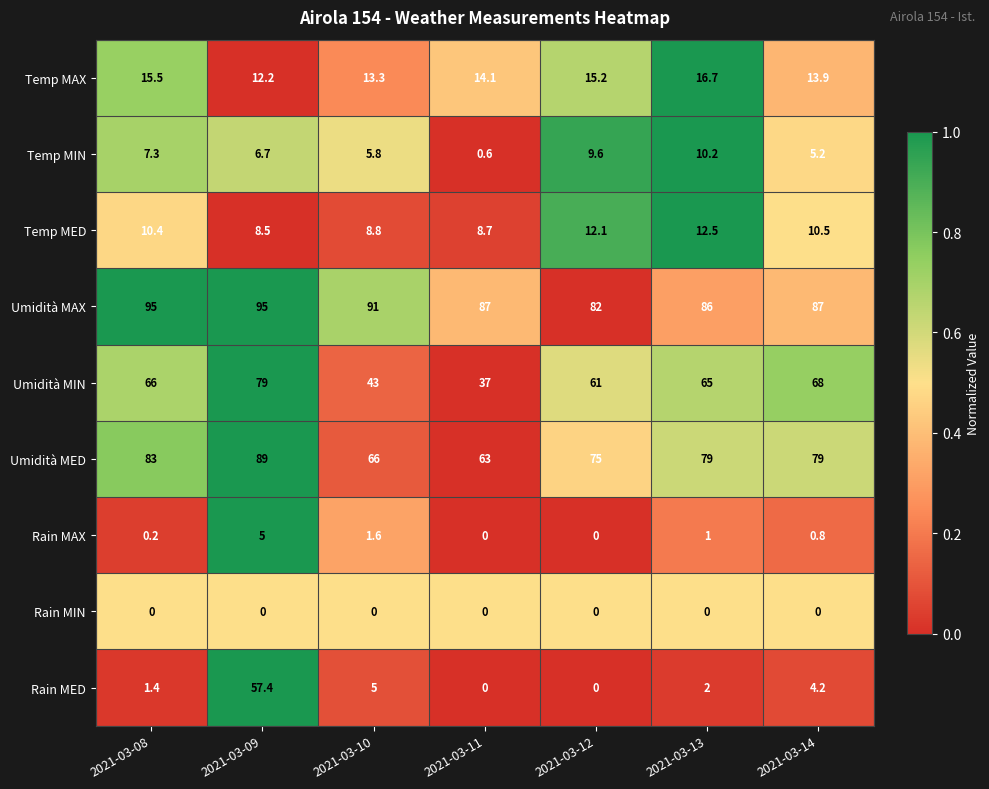

What is the difference between the highest and lowest values at 2021-03-12?

82.0